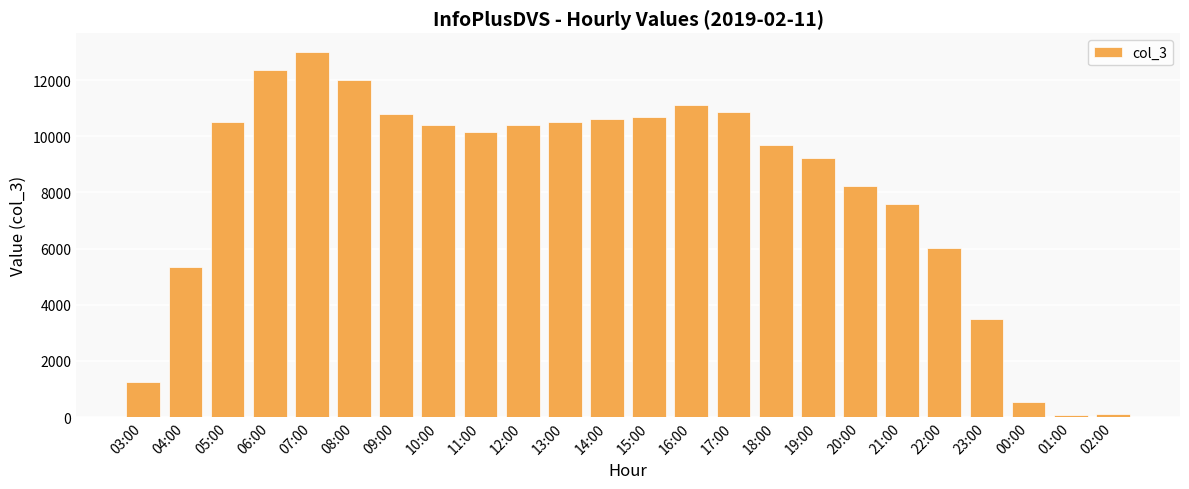

What is the minimum value shown in the chart?

62